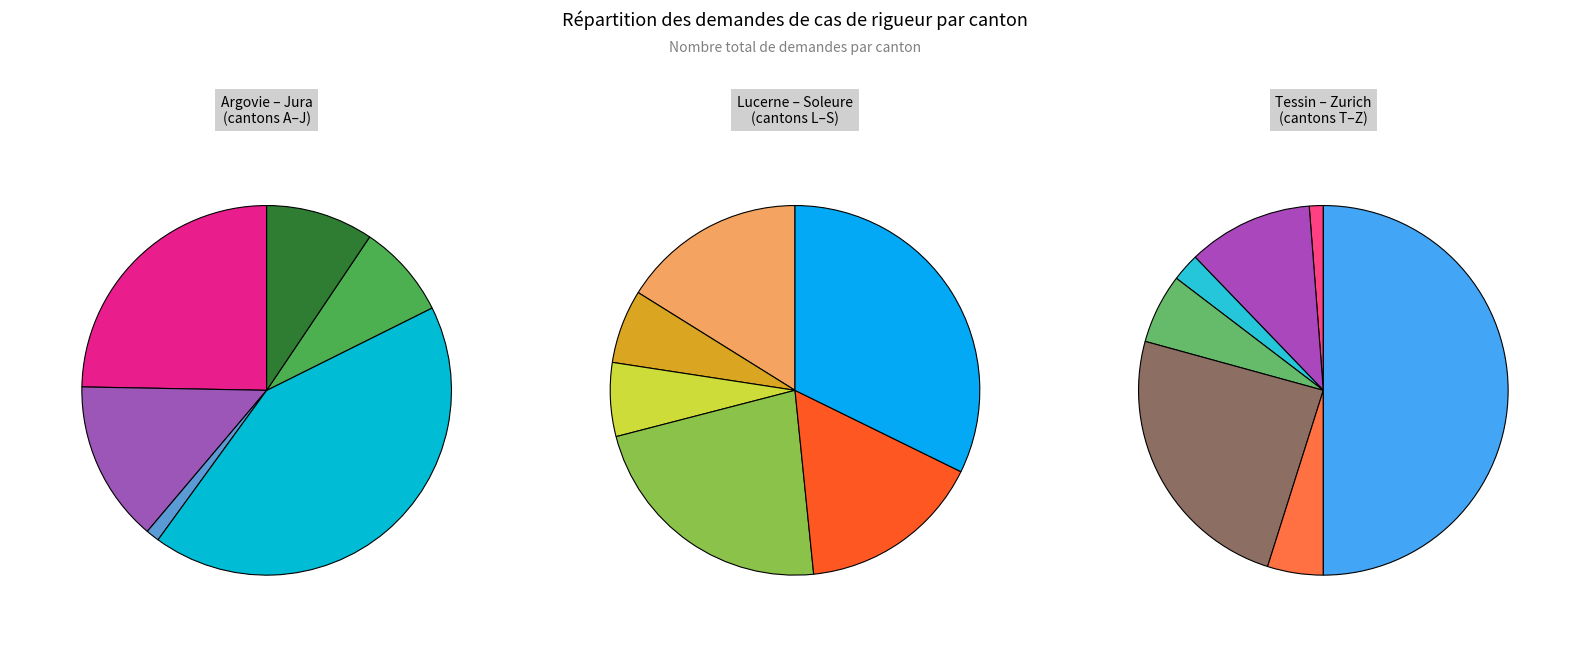

To the nearest percent, what portion does Saint-Gall represent?

5%